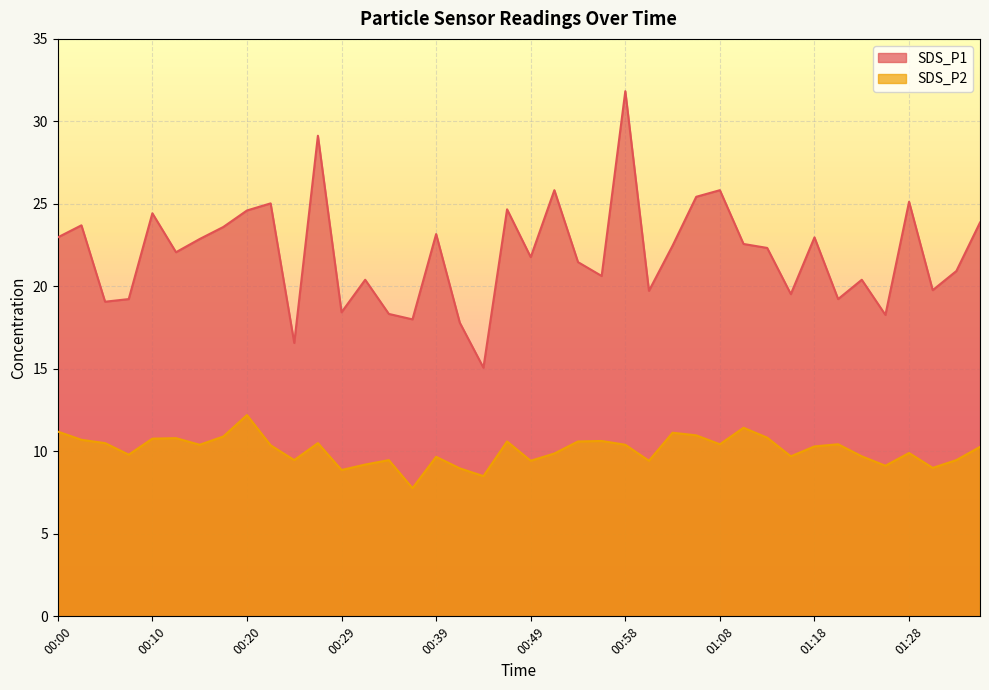

Reading left to right, transcribe all the data shown in this chart.

SDS_P1: 23.0	23.7	19.1	19.2	24.4	22.1	22.9	23.6	24.6	25.0	16.6	29.1	18.4	20.4	18.3	18.0	23.2	17.8	15.1	24.7	21.8	25.8	21.5	20.6	31.8	19.7	22.5	25.4	25.8	22.6	22.3	19.5	23.0	19.2	20.4	18.3	25.1	19.8	20.9	23.9
SDS_P2: 11.2	10.7	10.5	9.8	10.8	10.8	10.4	10.9	12.2	10.4	9.5	10.5	8.9	9.2	9.5	7.8	9.7	9.0	8.5	10.6	9.4	9.9	10.6	10.6	10.4	9.4	11.1	11.0	10.4	11.4	10.8	9.7	10.3	10.4	9.7	9.1	9.9	9.0	9.5	10.3